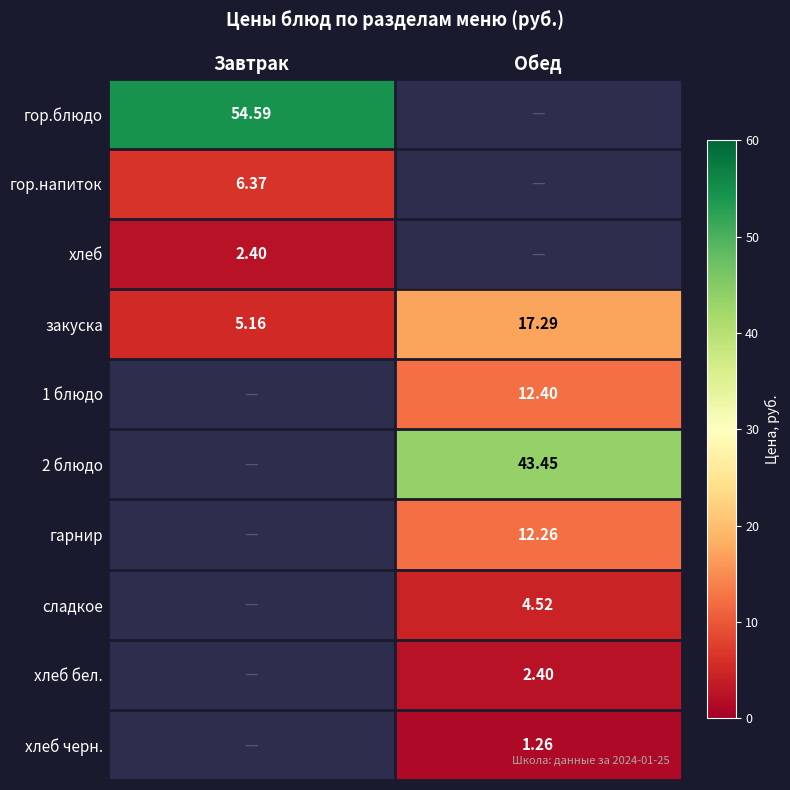

Is the value of 2 блюдо at Обед greater than the value of хлеб at Завтрак?

Yes